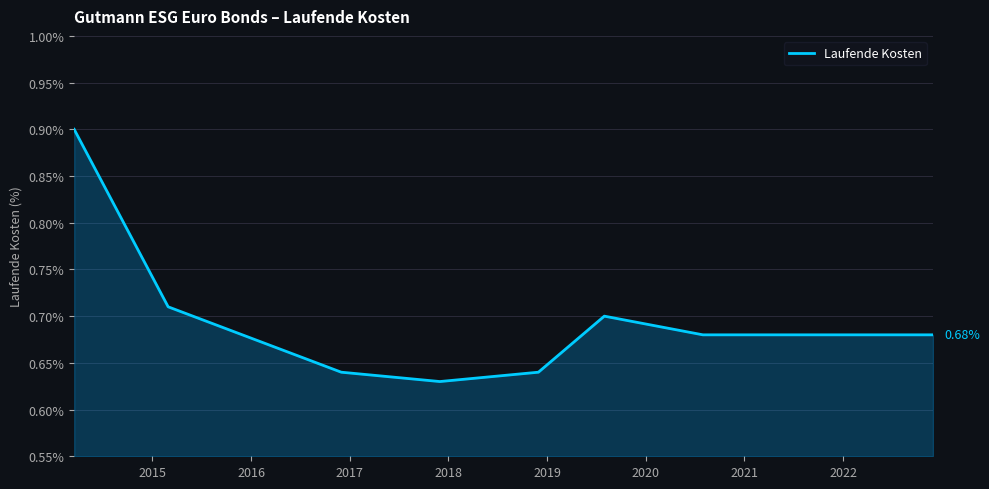

What is the difference between the maximum and minimum values?

0.3